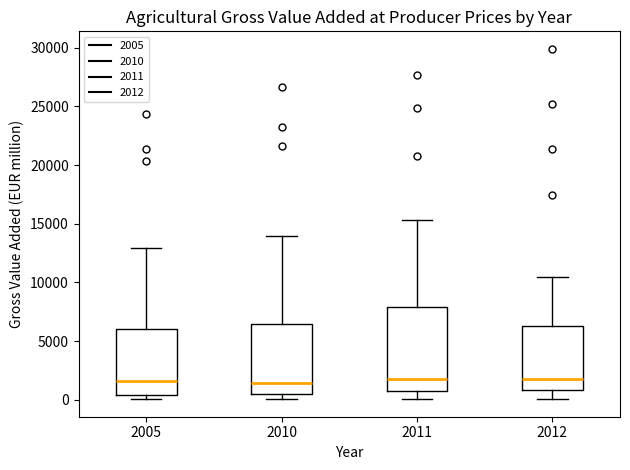

Where is the lower edge of the box at x = 2010 on the y-axis? The values are not printed on the chart, so give them approximately, as read against the axis.

500